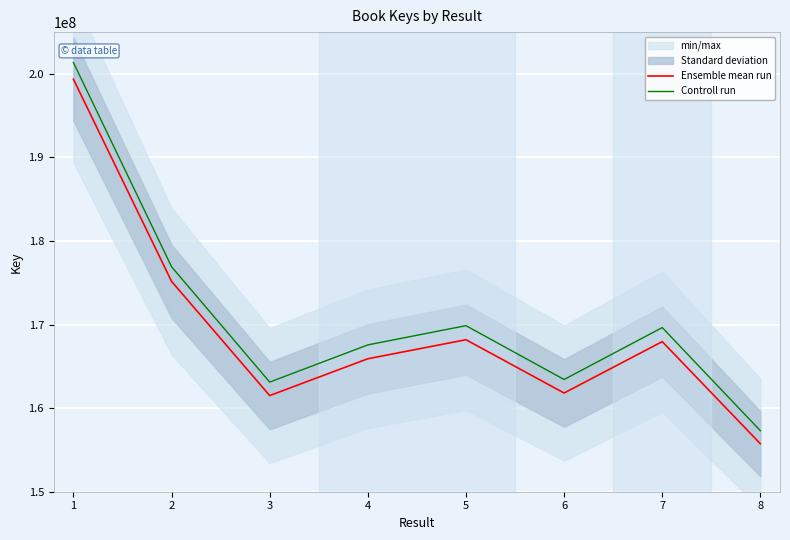

What is the greatest value displayed?

201359025.7